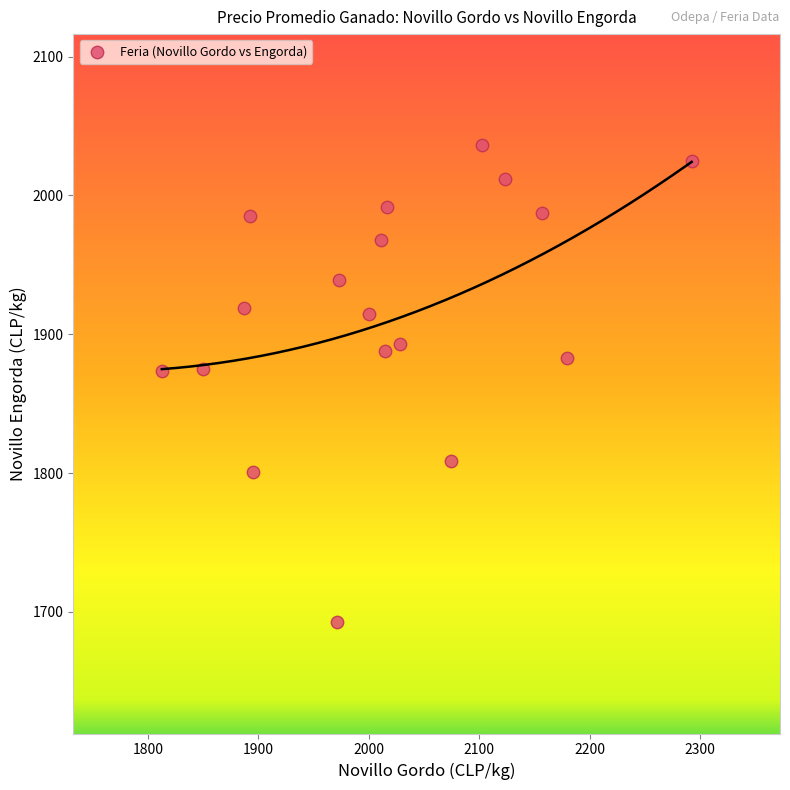

What is the range of Y values (max minus min)?

343.8